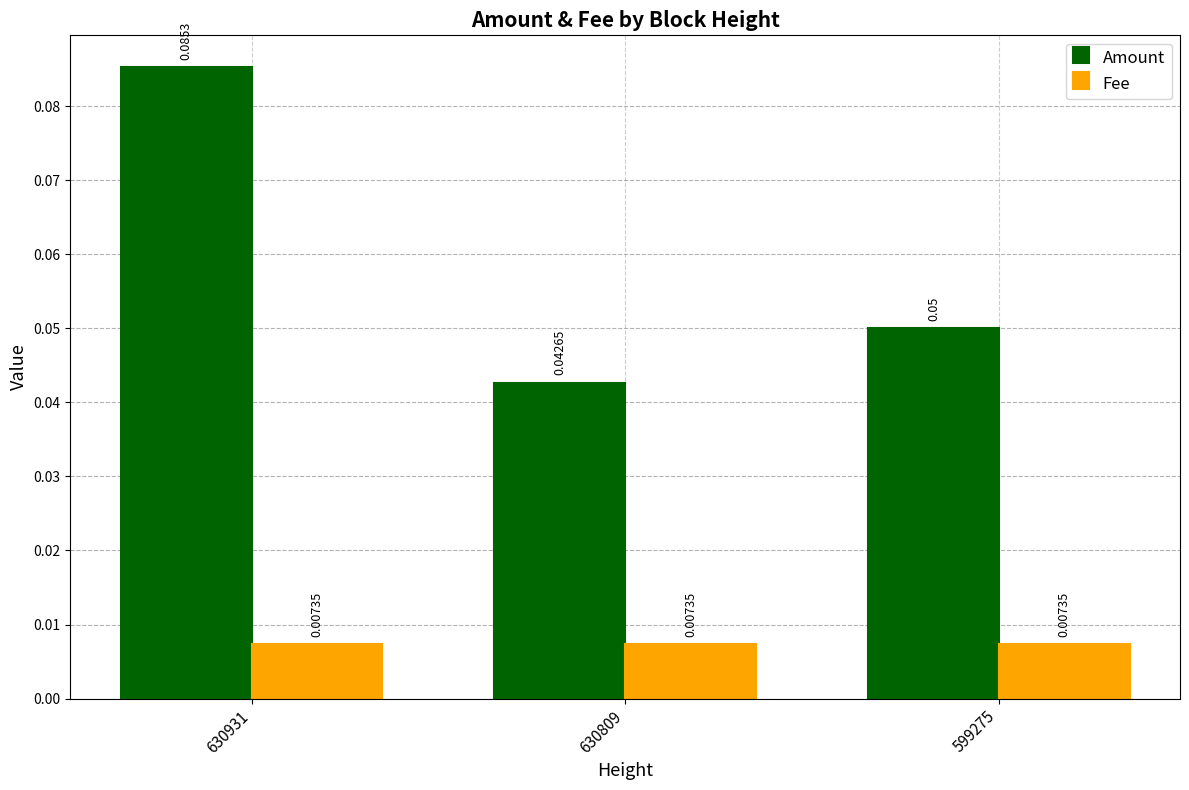

At 630931, list the series in order from smallest to largest.

Fee, Amount